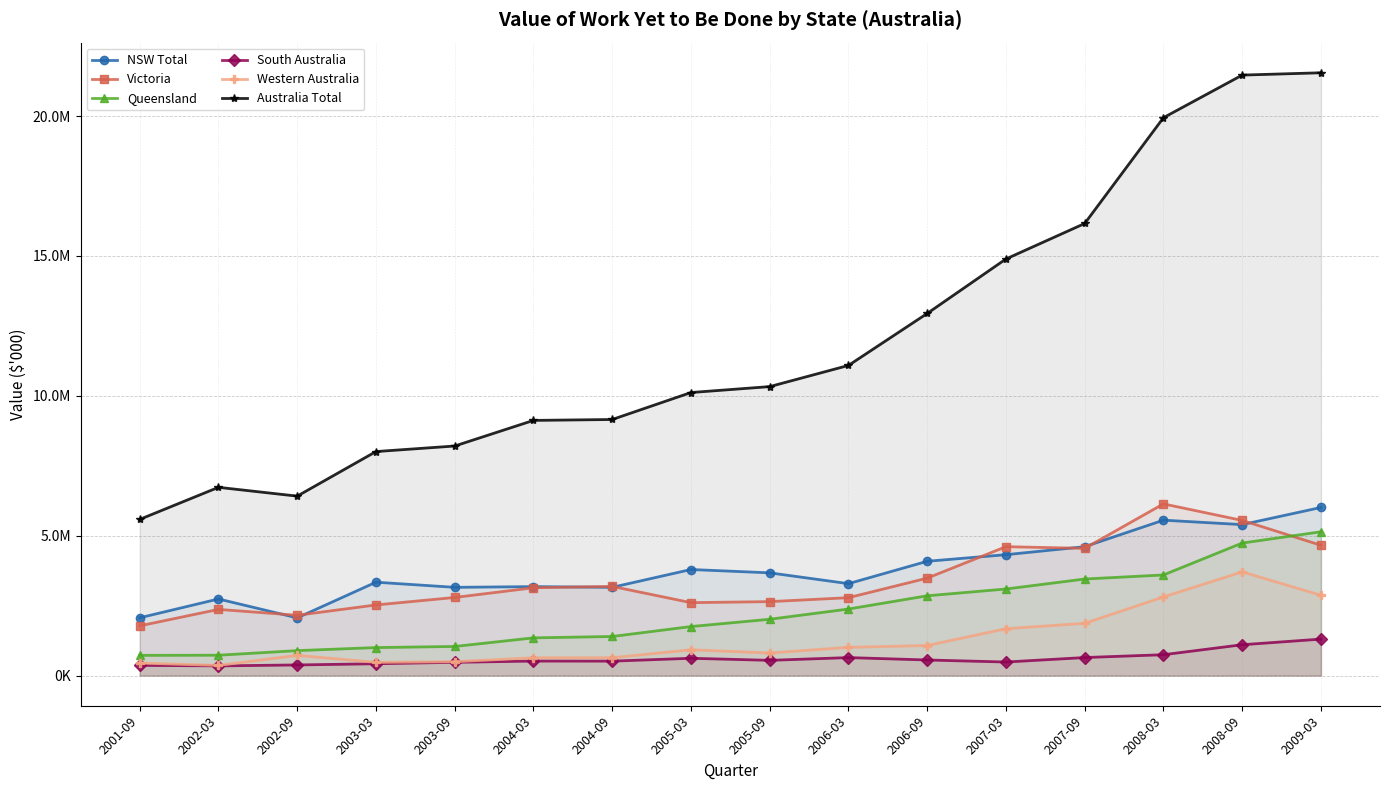

Which series has the largest total across all categories?

Australia Total